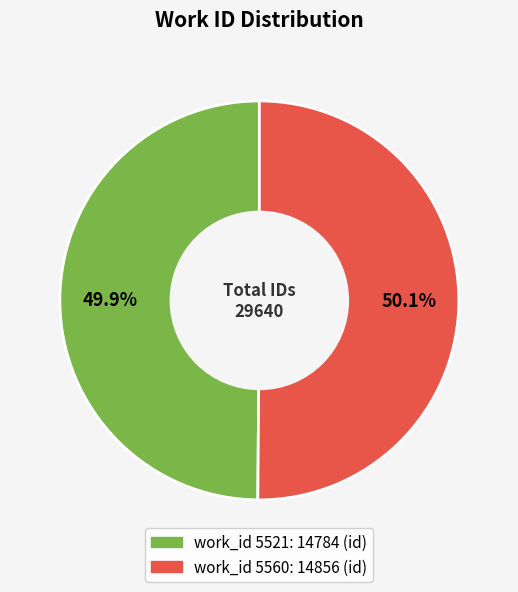

Which slice is the smallest?

5521